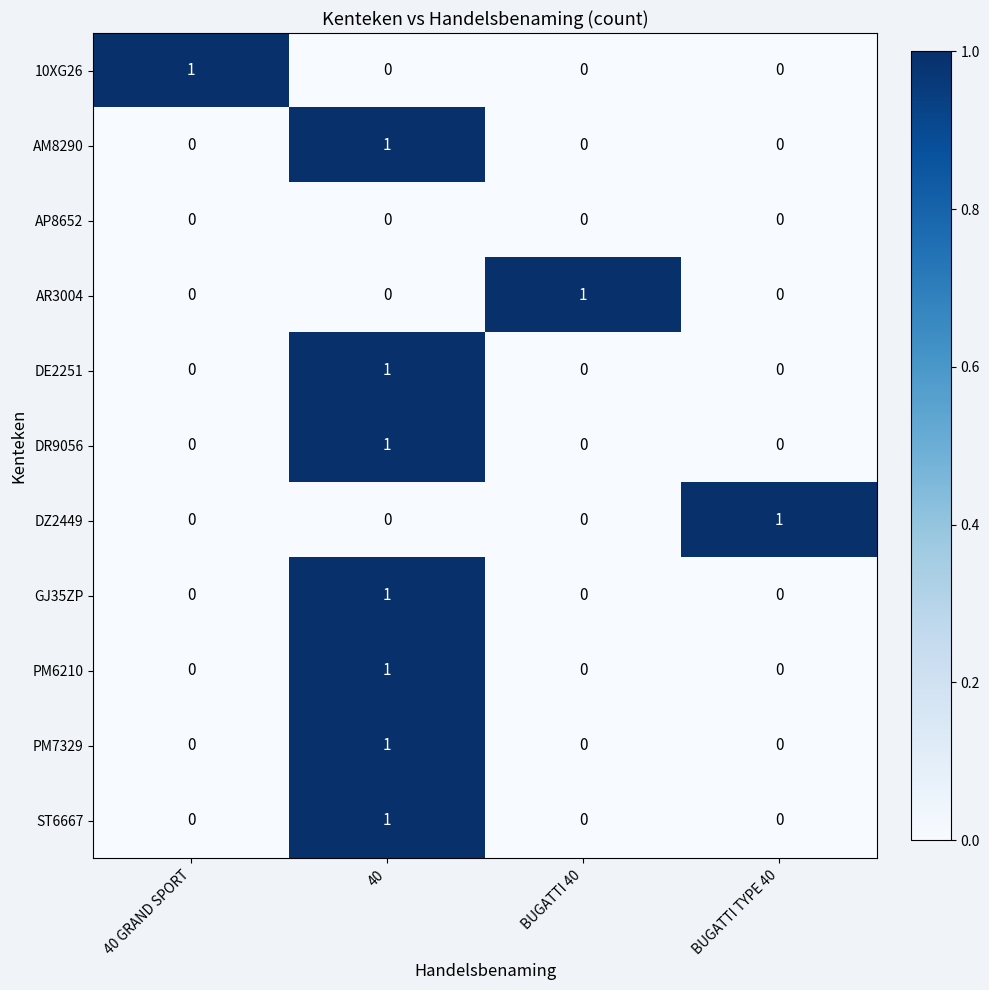

At how many categories does at least one series exceed 0?

4